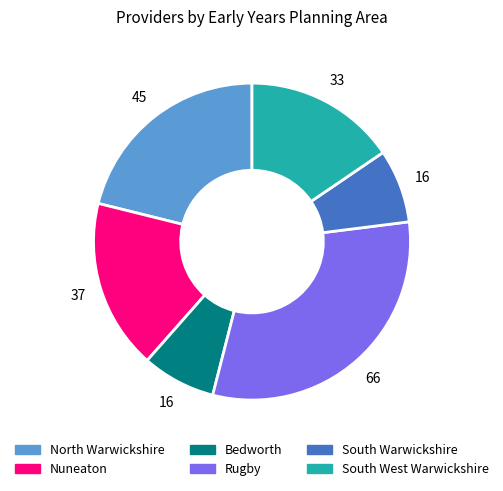

Between Bedworth and South West Warwickshire, which is larger?

South West Warwickshire